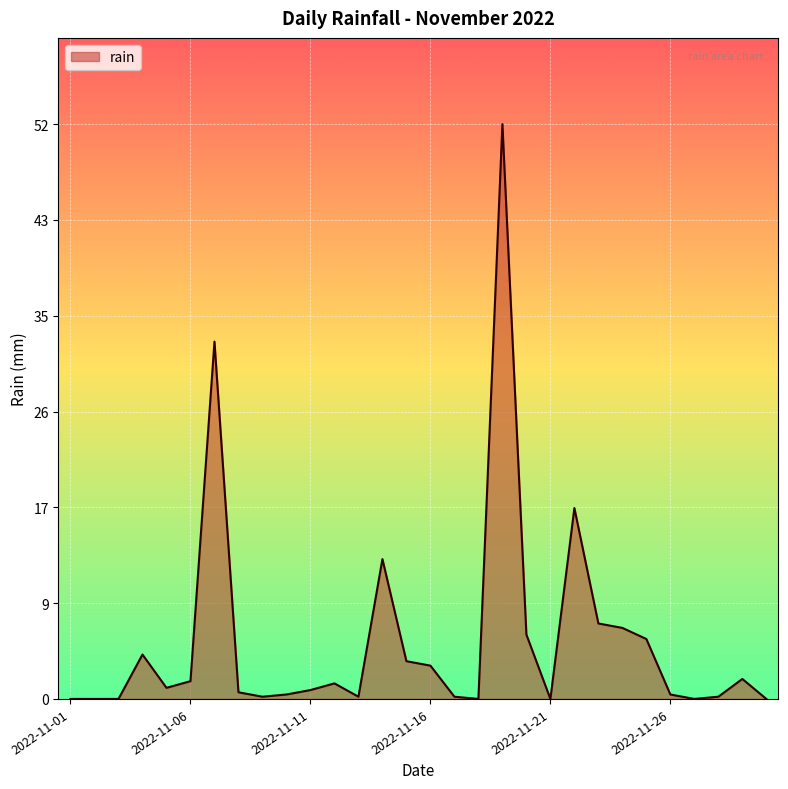

Does the chart display data point markers on the line(s)?

No